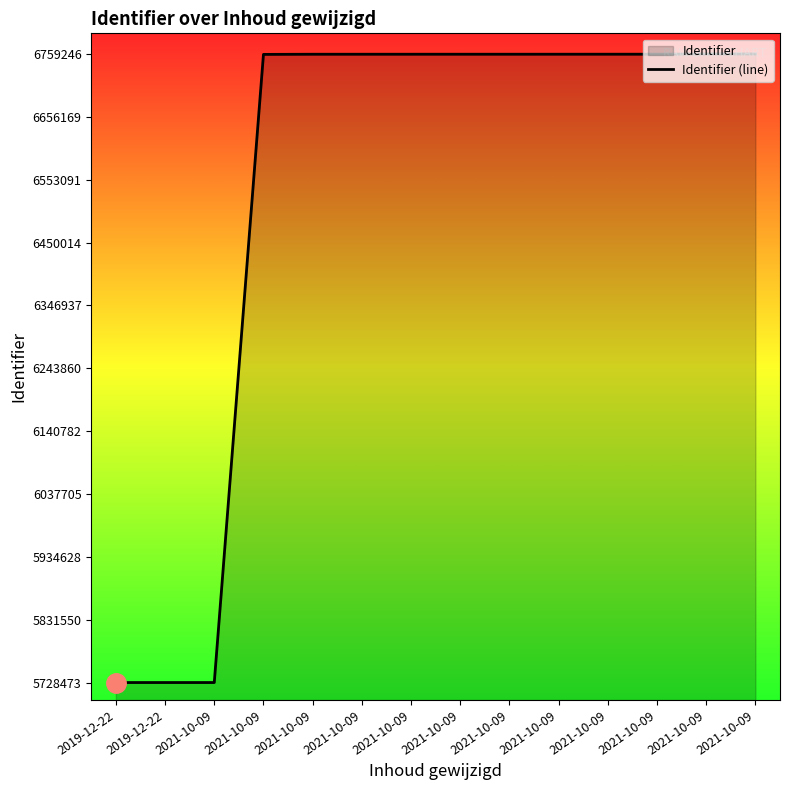

What is the change in value from 2021-10-09 to 2021-10-09?

+464